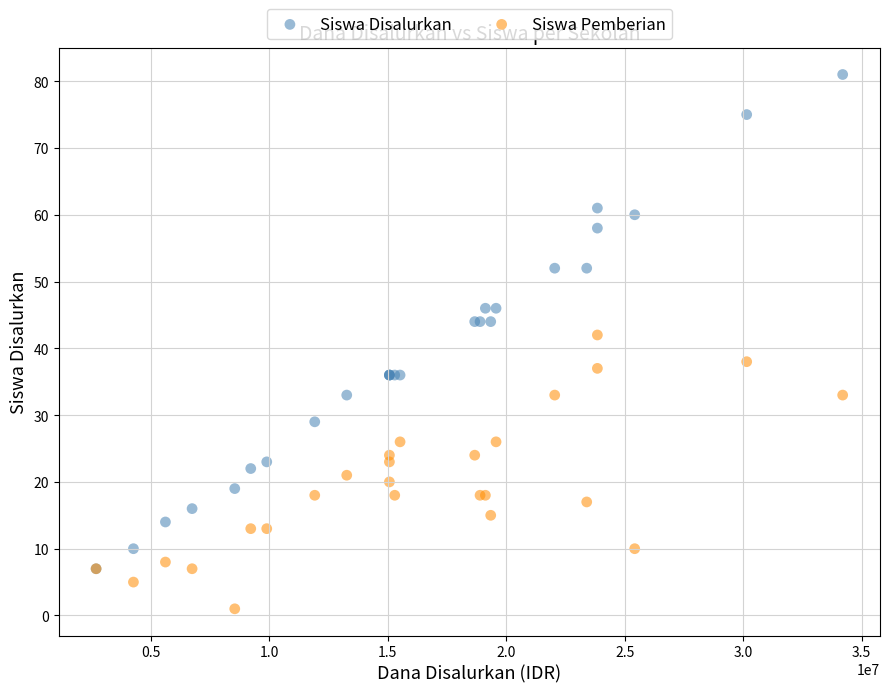

Which series reaches the maximum Y coordinate?

Siswa Disalurkan